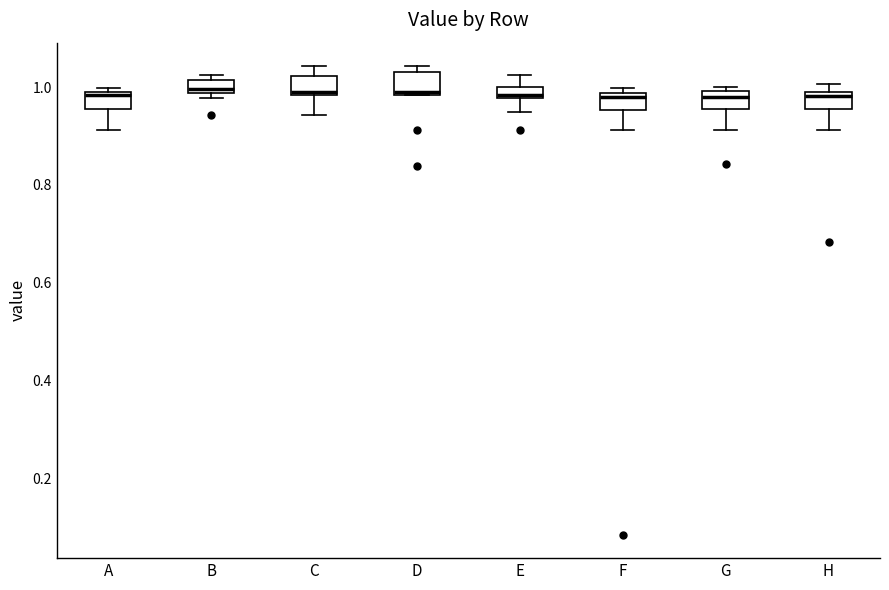

Where does the lower whisker of the box for A end on the y-axis? The values are not printed on the chart, so give them approximately, as read against the axis.

0.92